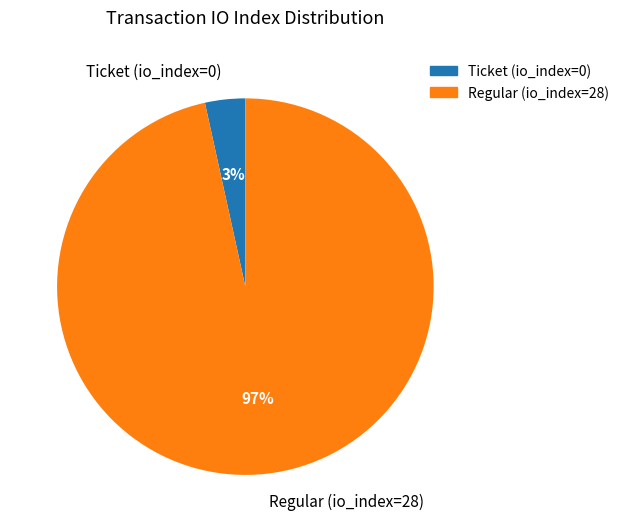

To the nearest percent, what is the average slice percentage?

50%